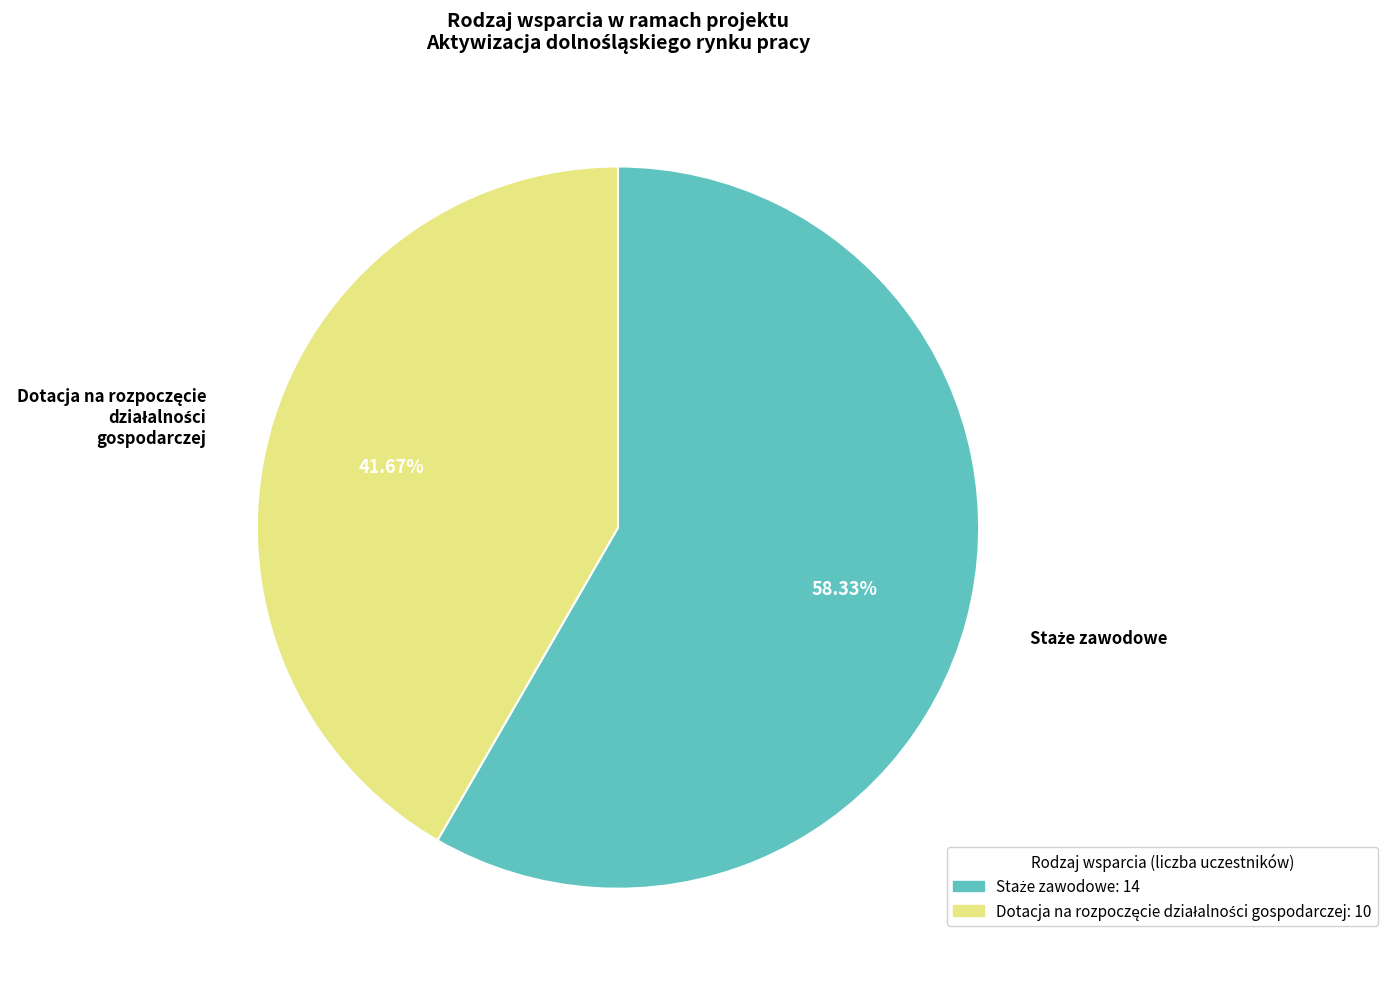

Does any single category account for the majority?

Yes